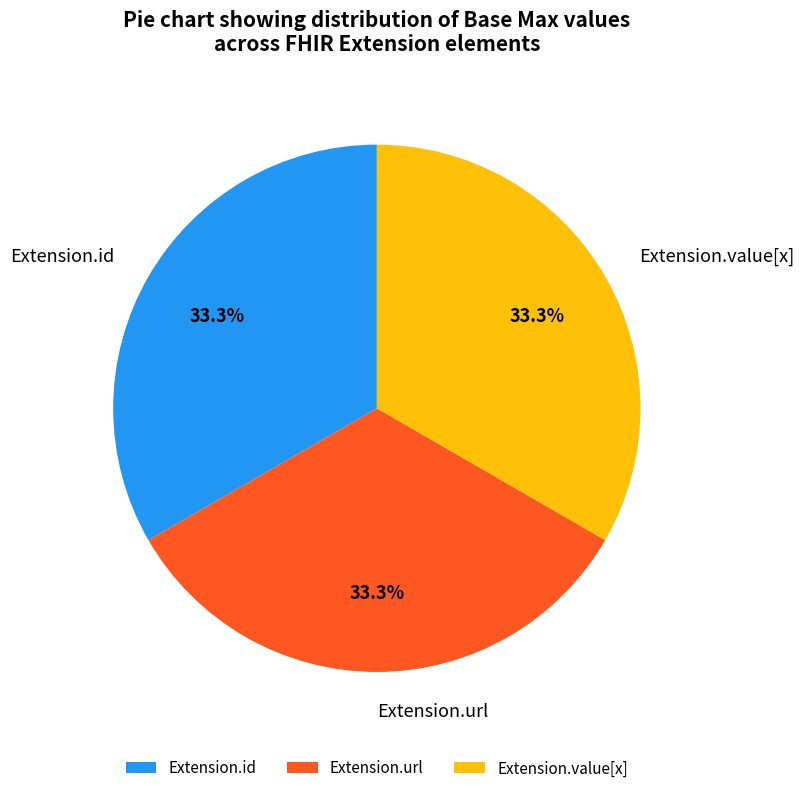

Is there any slice that represents more than half of the pie?

No